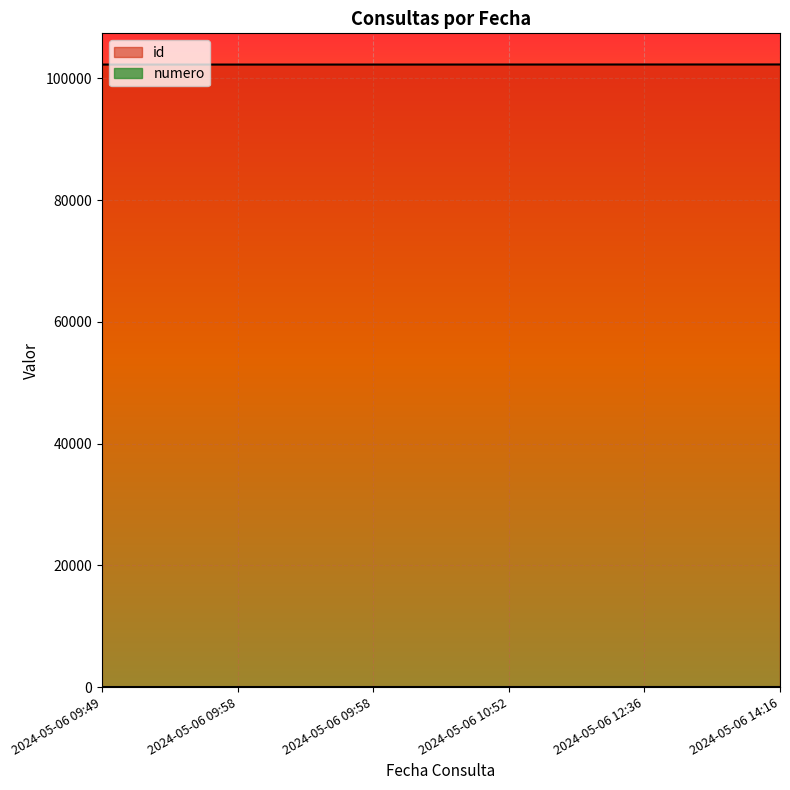

What is the label of the 5th point from the left?

2024-05-06 12:36